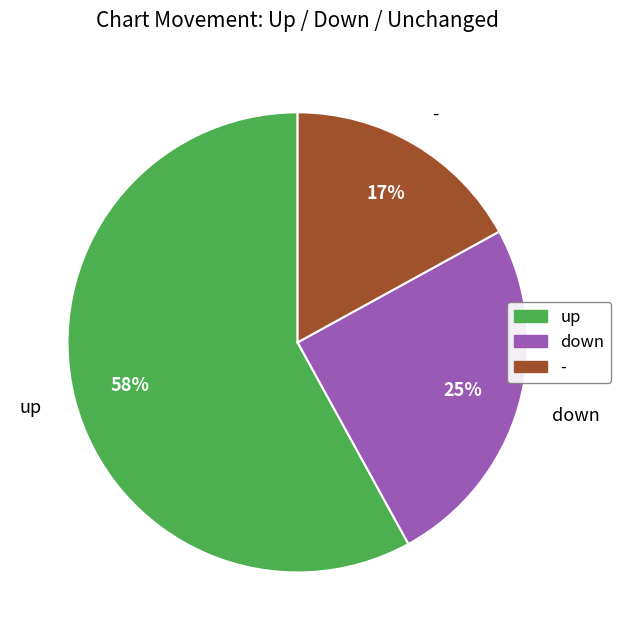

Combined, do - and down account for over 50%?

No